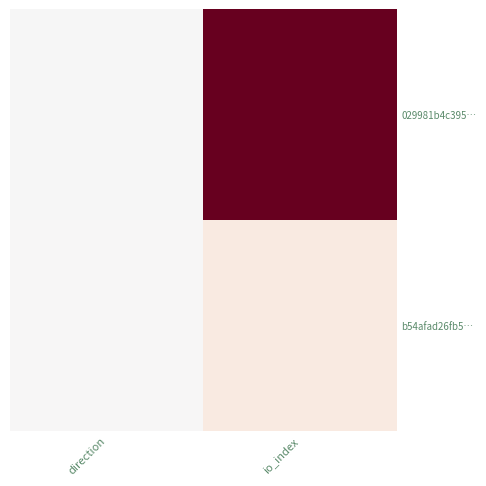

Which label corresponds to the smallest value in the chart?

direction